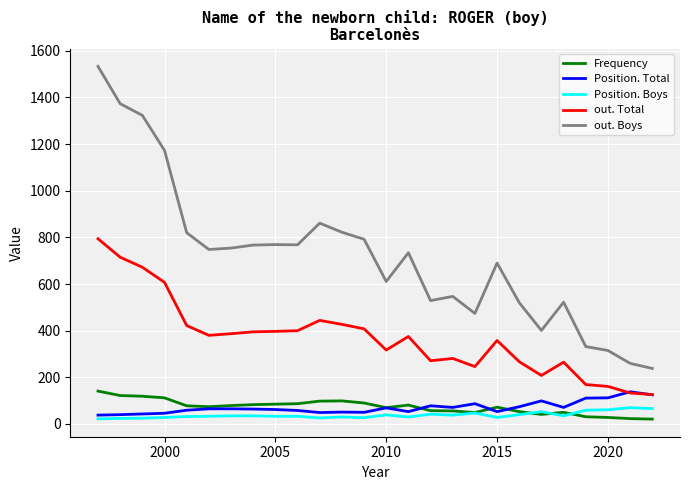

What is the maximum value for Position. Boys?

70